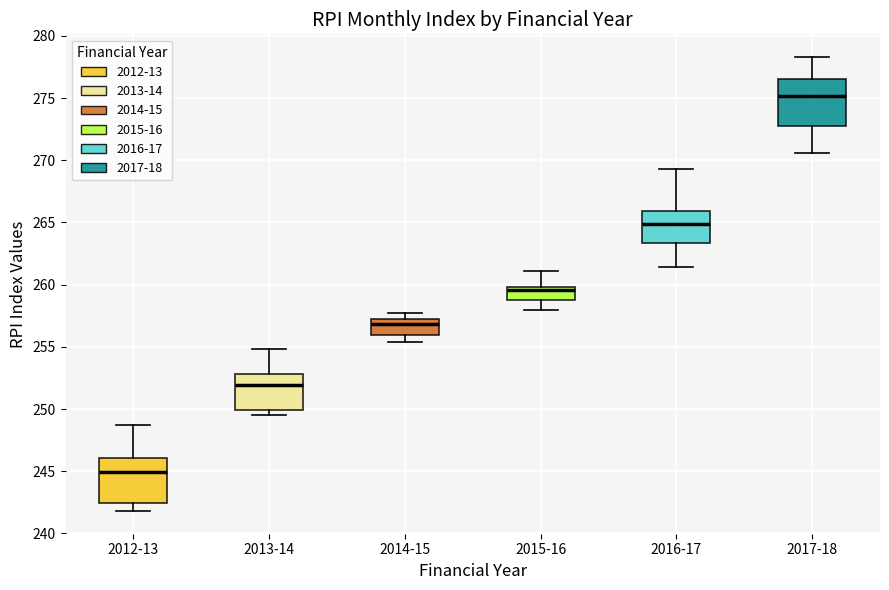

Where does the median line of the box for 2016-17 sit on the y-axis? The values are not printed on the chart, so give them approximately, as read against the axis.

265.0